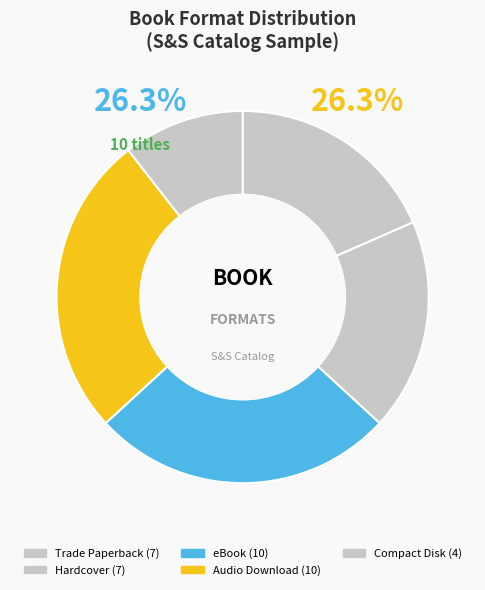

Count the number of slices in the pie.

5